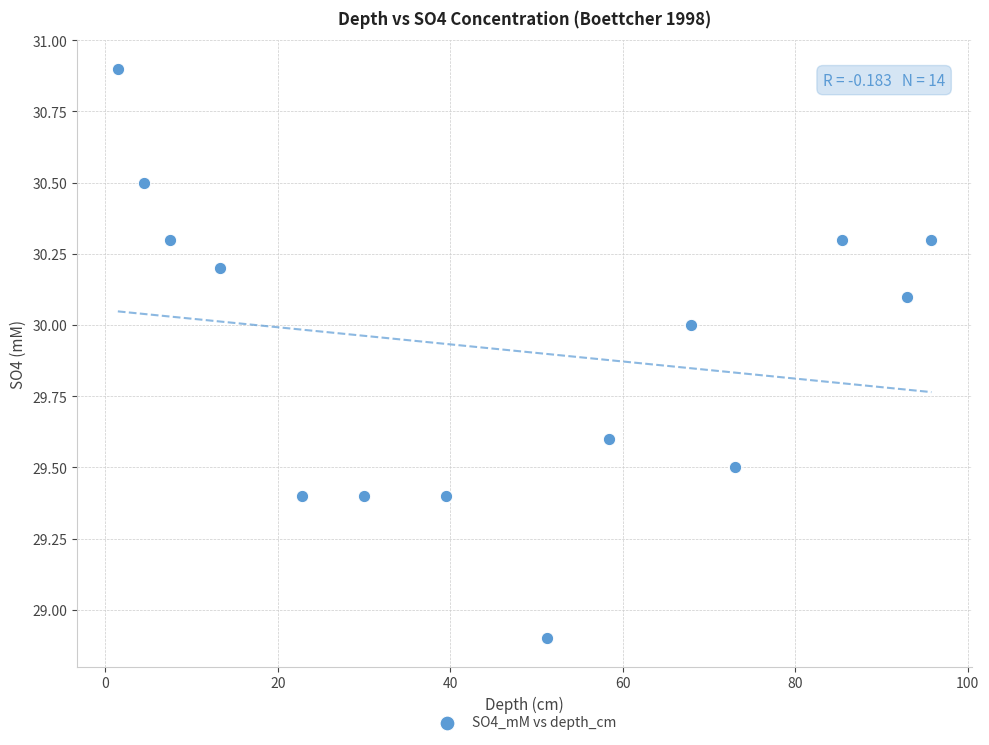

What Y value in the scatter plot is closest to 29?

28.9